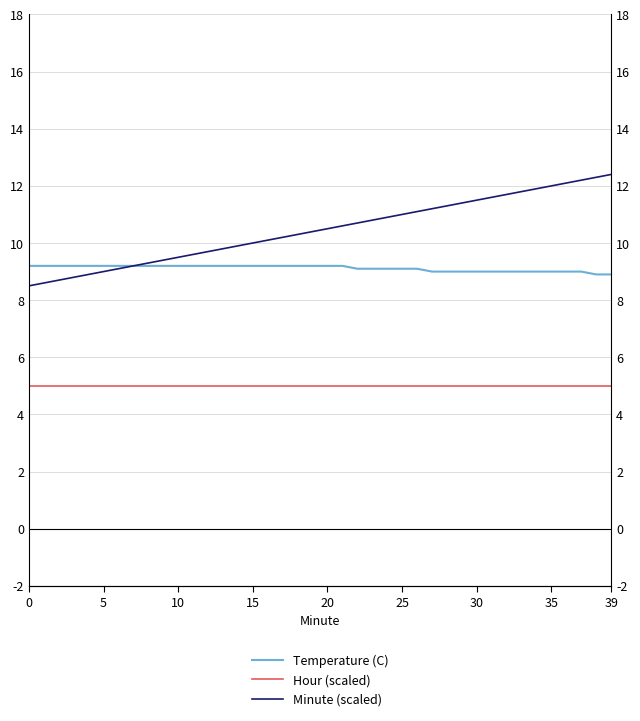

True or false: Temperature (C) has more than 0 points higher than both neighbors.

False